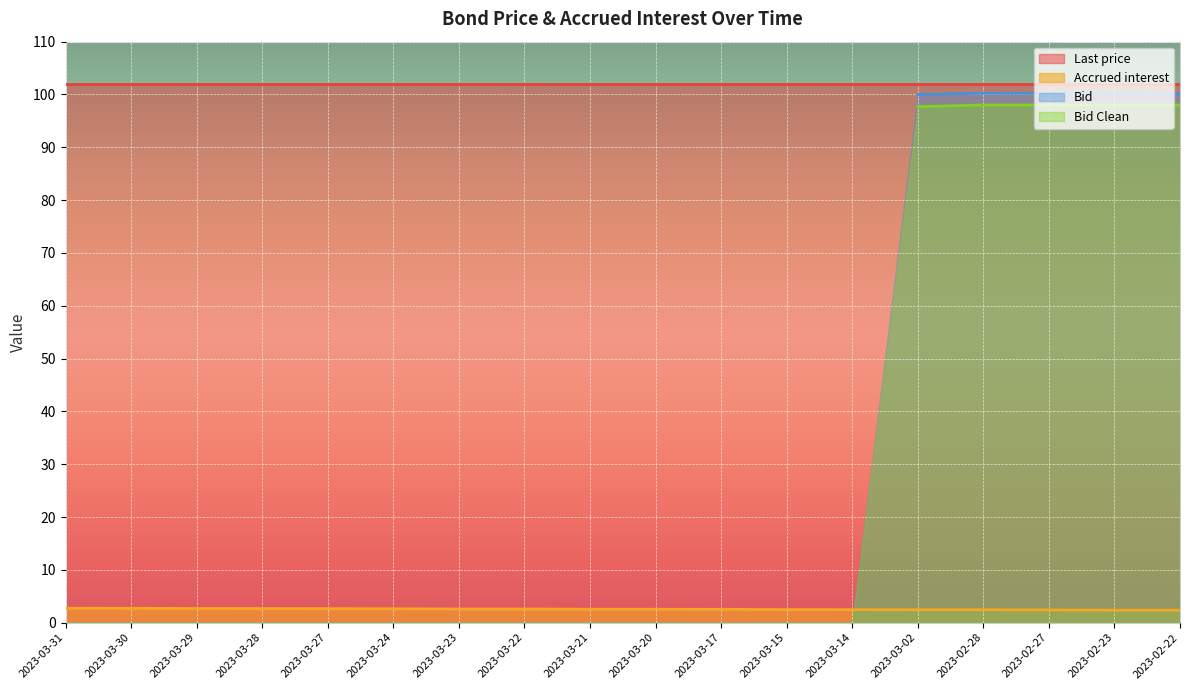

What is the label of the 18th point from the right?

2023-03-31